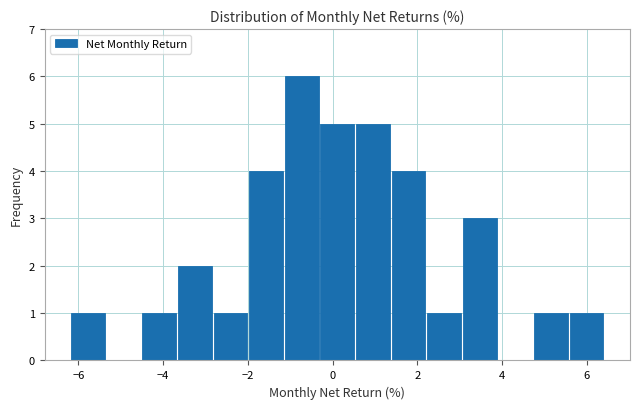

Which range on the x-axis has the tallest bar?

-1.2 to -0.2